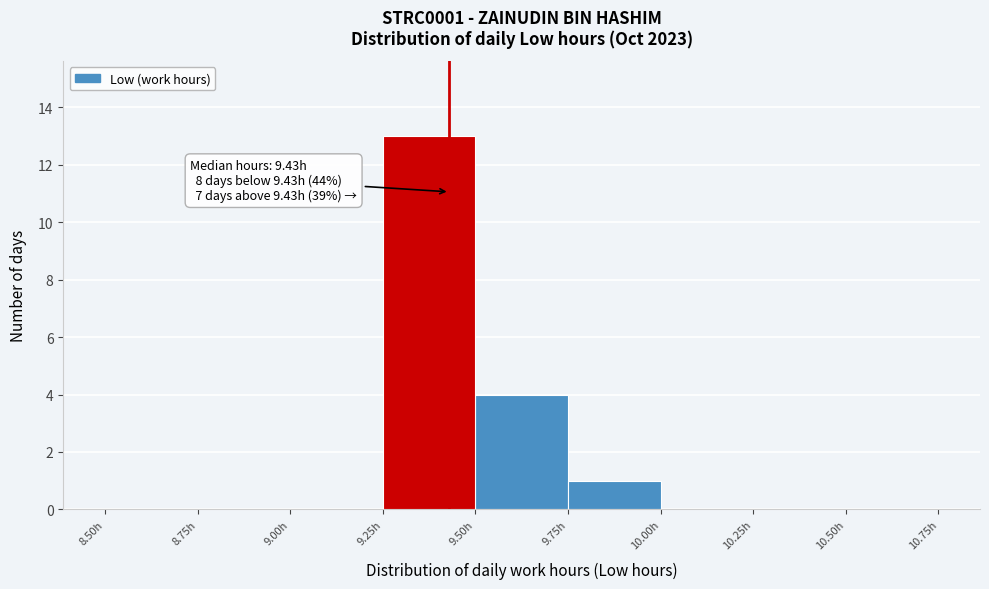

Over which range of the x-axis is the bar tallest?

9.25 to 9.50